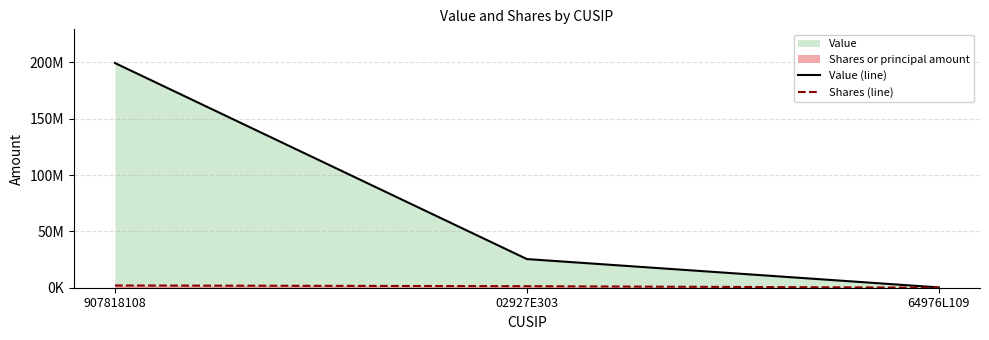

Which category has the highest value in the Value (line) series?

907818108